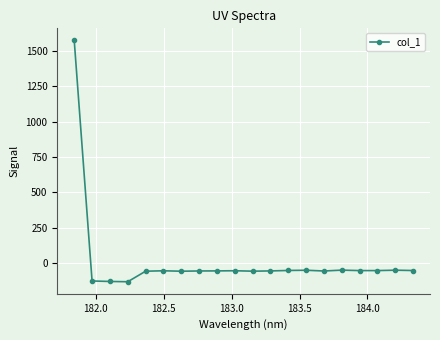

What is the value of the 4th point from the left?

-129.1